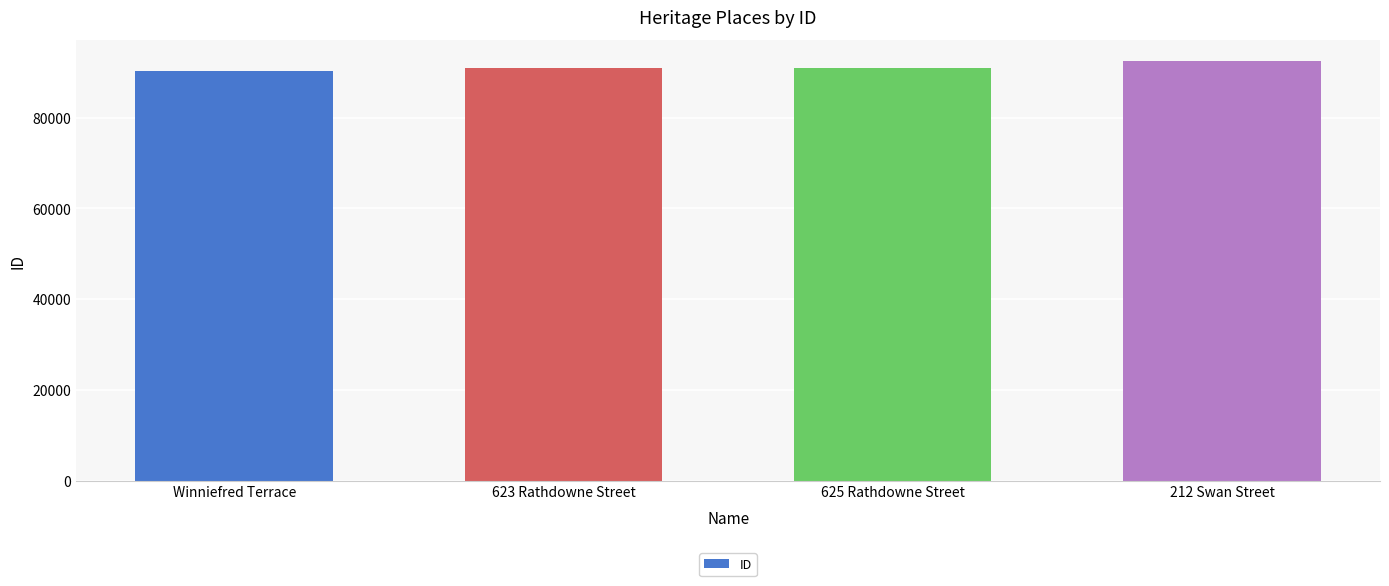

What value does the data have at Winniefred Terrace?

90352